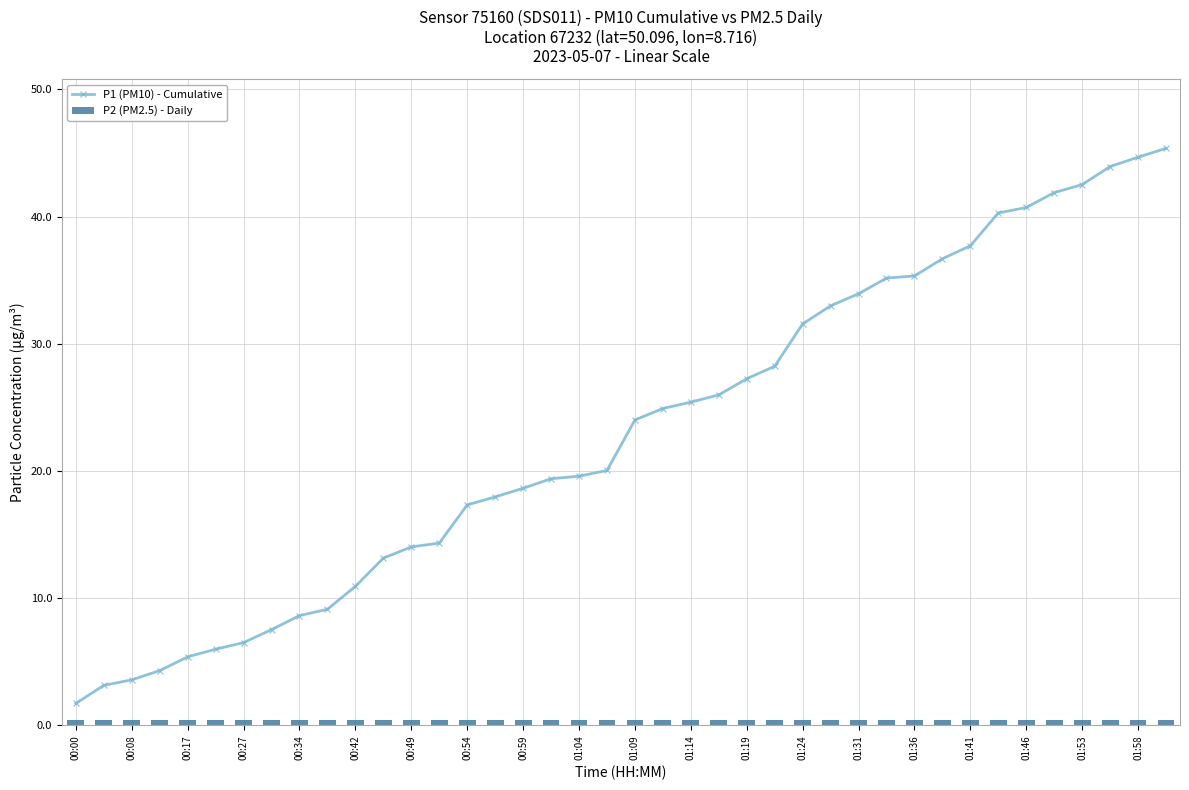

Which series has the largest total across all categories?

P1 (PM10) - Cumulative